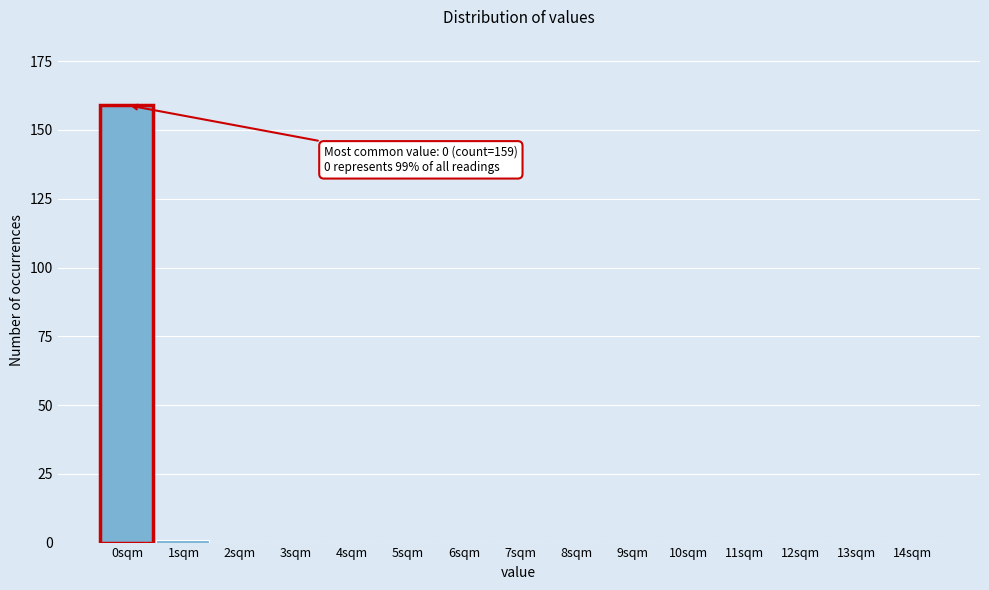

Reading left to right, transcribe all the data shown in this chart.

0sqm=159	1sqm=1	2sqm=0	3sqm=0	4sqm=0	5sqm=0	6sqm=0	7sqm=0	8sqm=0	9sqm=0	10sqm=0	11sqm=0	12sqm=0	13sqm=0	14sqm=0